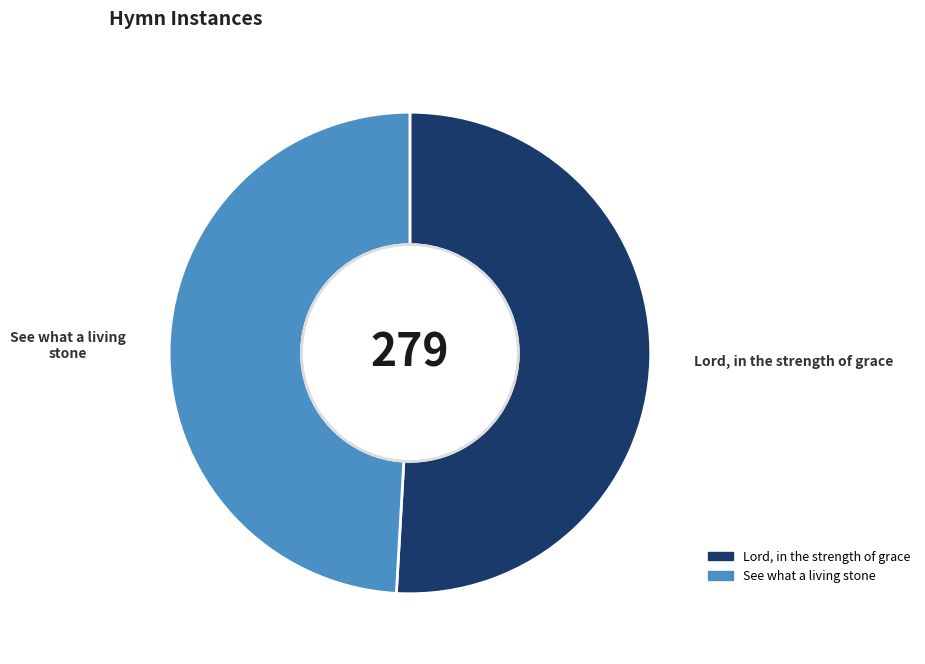

The Lord, in the strength of grace slice represents 51% of the pie. True or false?

True